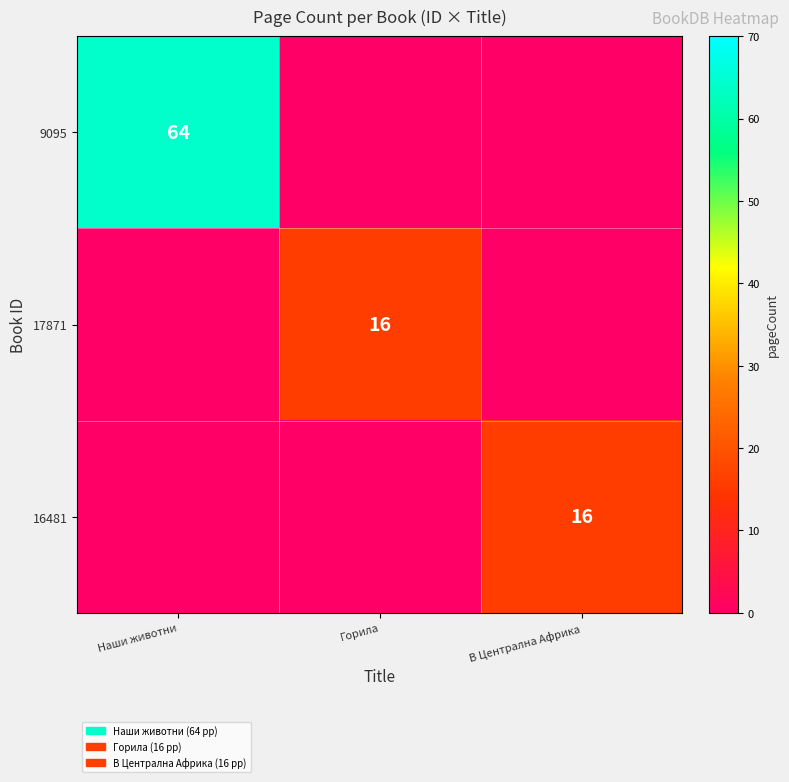

Is it true that 17871 equals 16 at Горила?

True